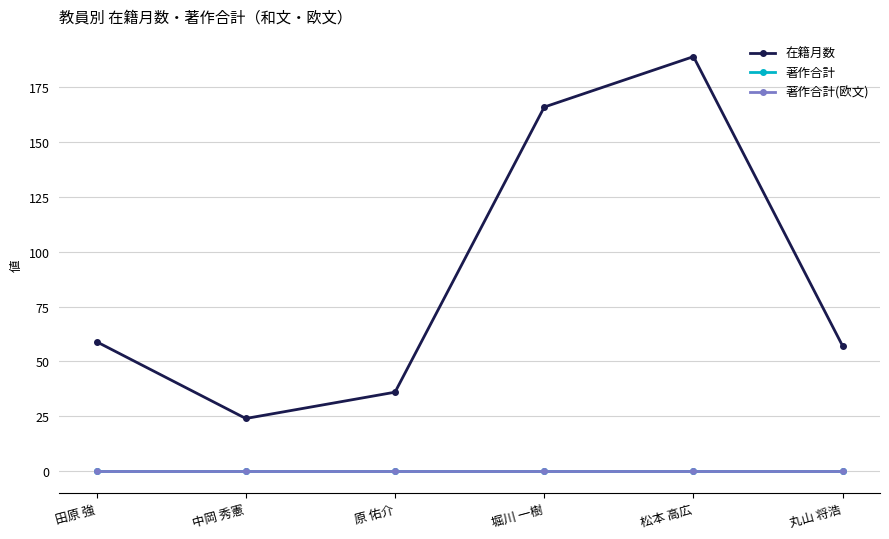

Is this an area chart (filled region under the line)?

No